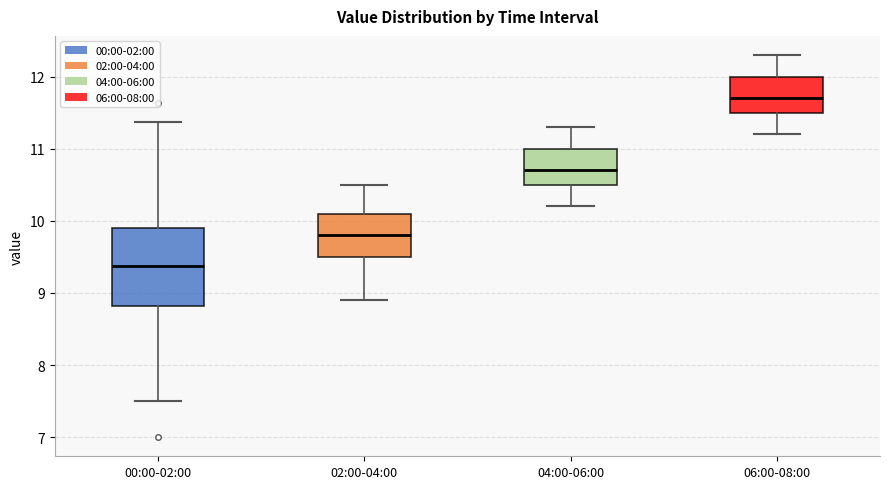

Where does the median line of the box for 00:00-02:00 sit on the y-axis? The values are not printed on the chart, so give them approximately, as read against the axis.

9.4